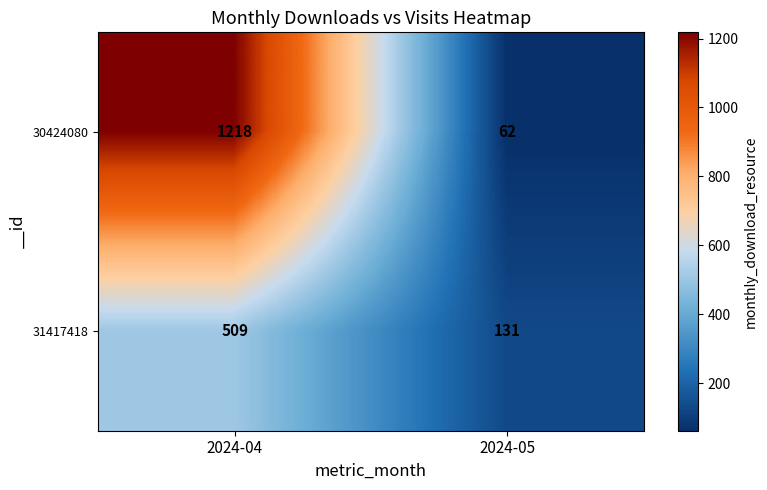

What value does the 31417418 series have at 2024-04?

509